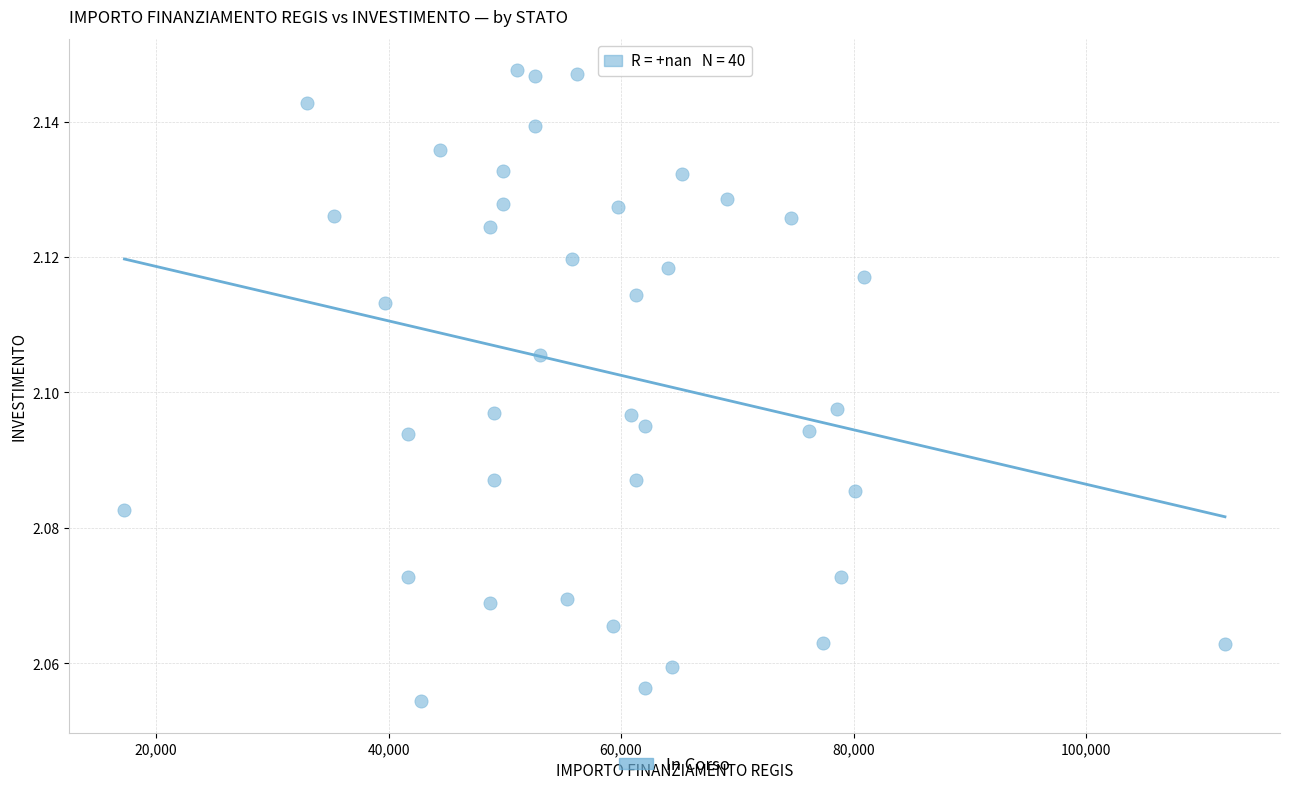

What is the range of X values (max minus min)?

94665.7